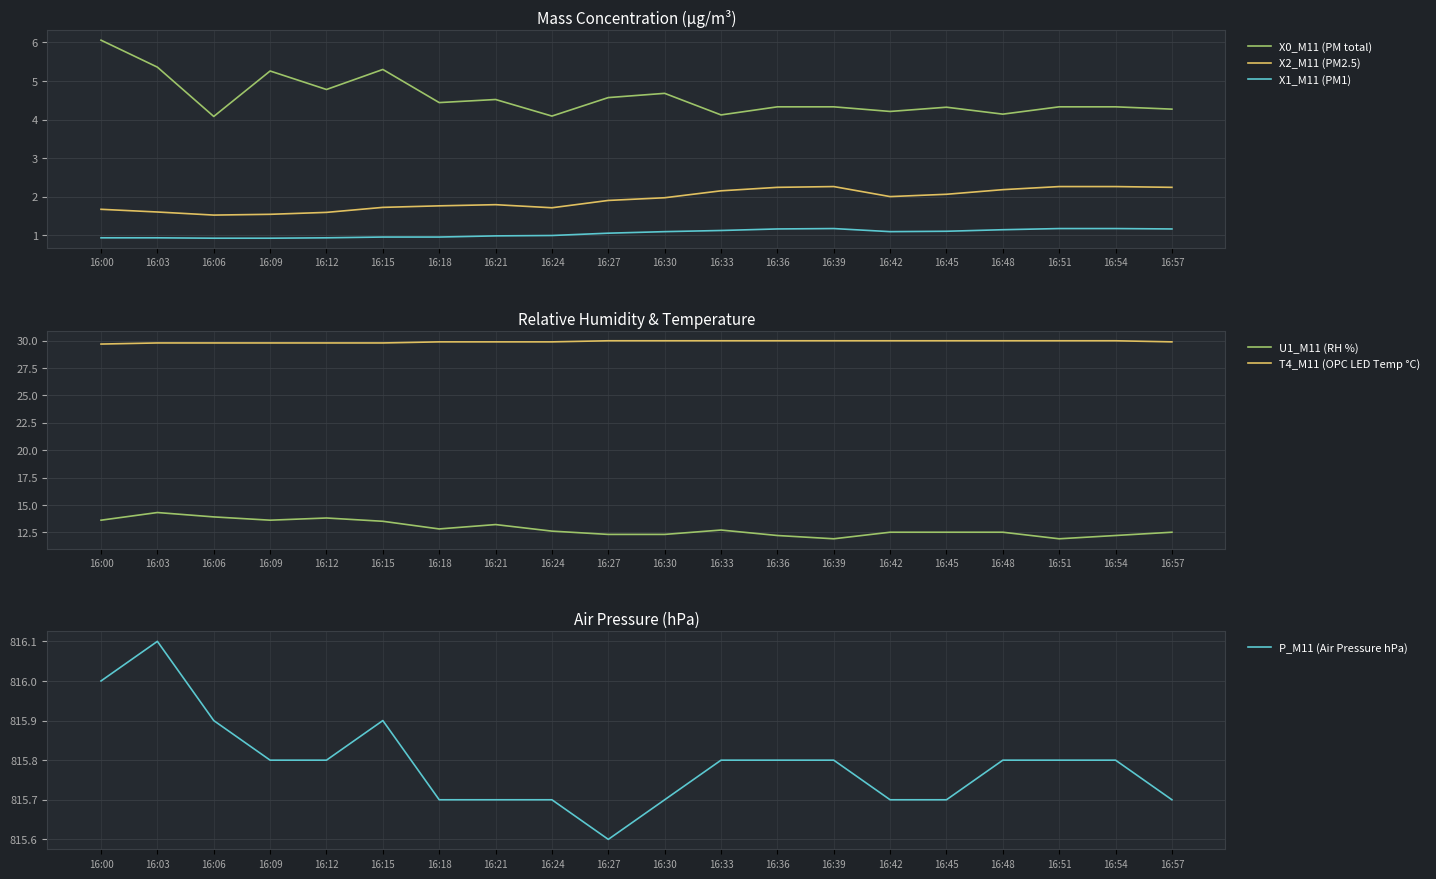

What is the value of the X0_M11 (PM total) point at the 12th from the left?

4.1